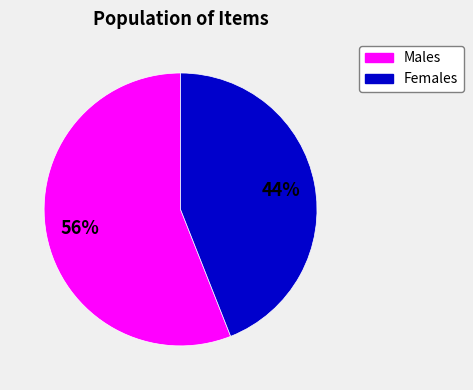

Combined, do Females and Males account for over 50%?

Yes